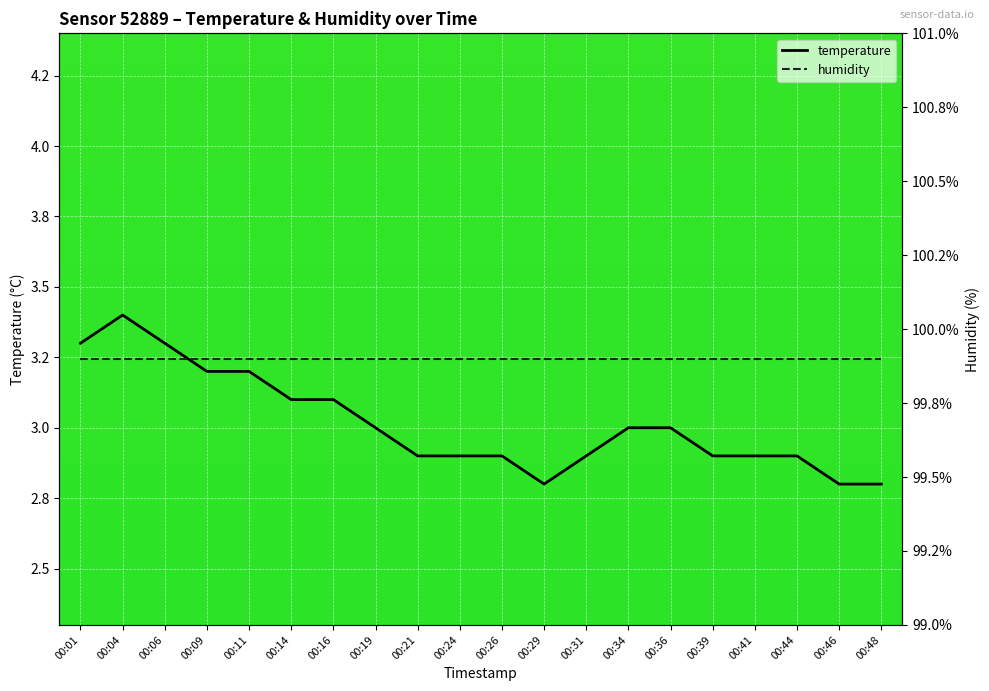

The temperature series shows 2.2 at 00:09. True or false?

False